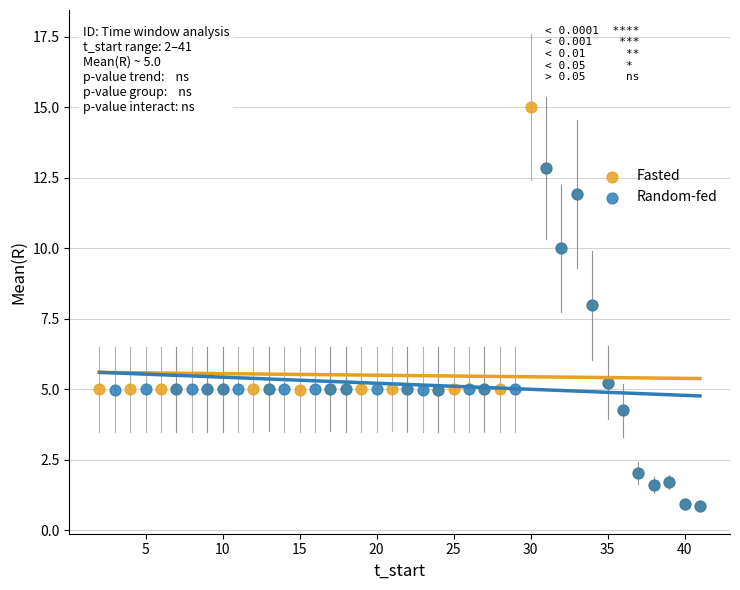

Which series has the largest Y range (max minus min)?

Fasted